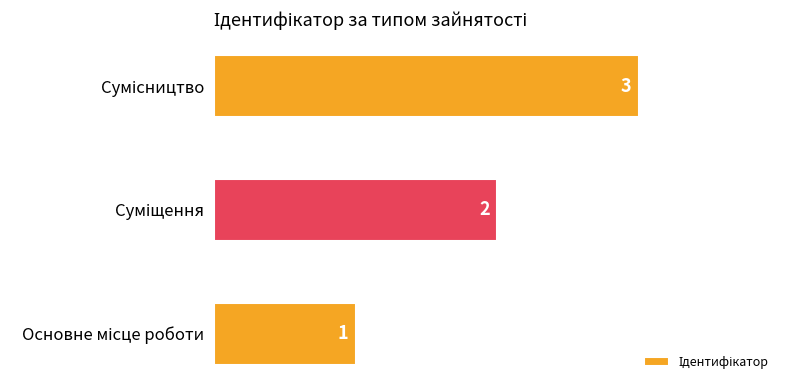

How many values are between 1 and 3?

3